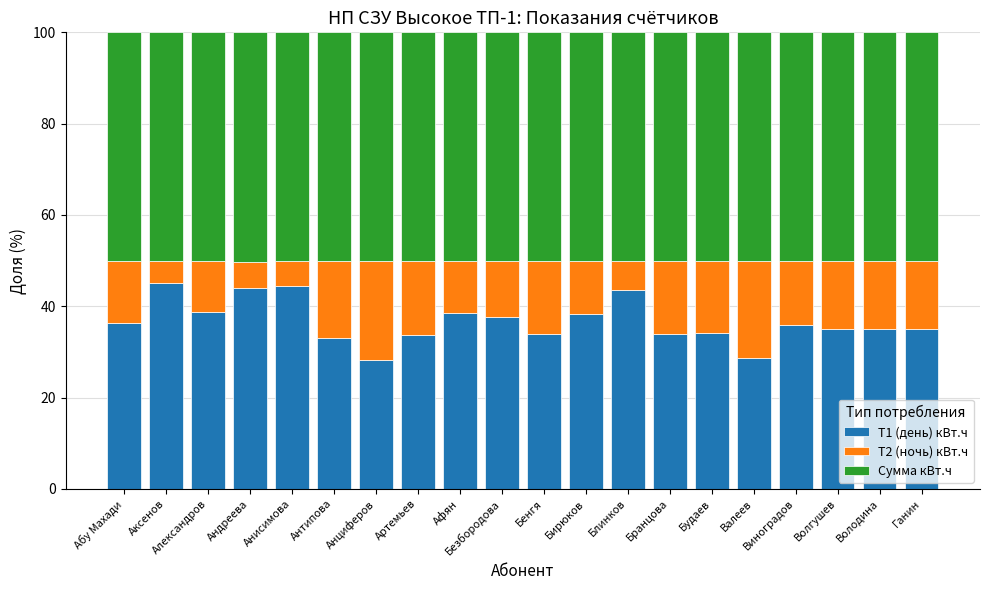

What is the difference between the second highest and minimum values in the Т1 (день) кВт.ч series?

16.3